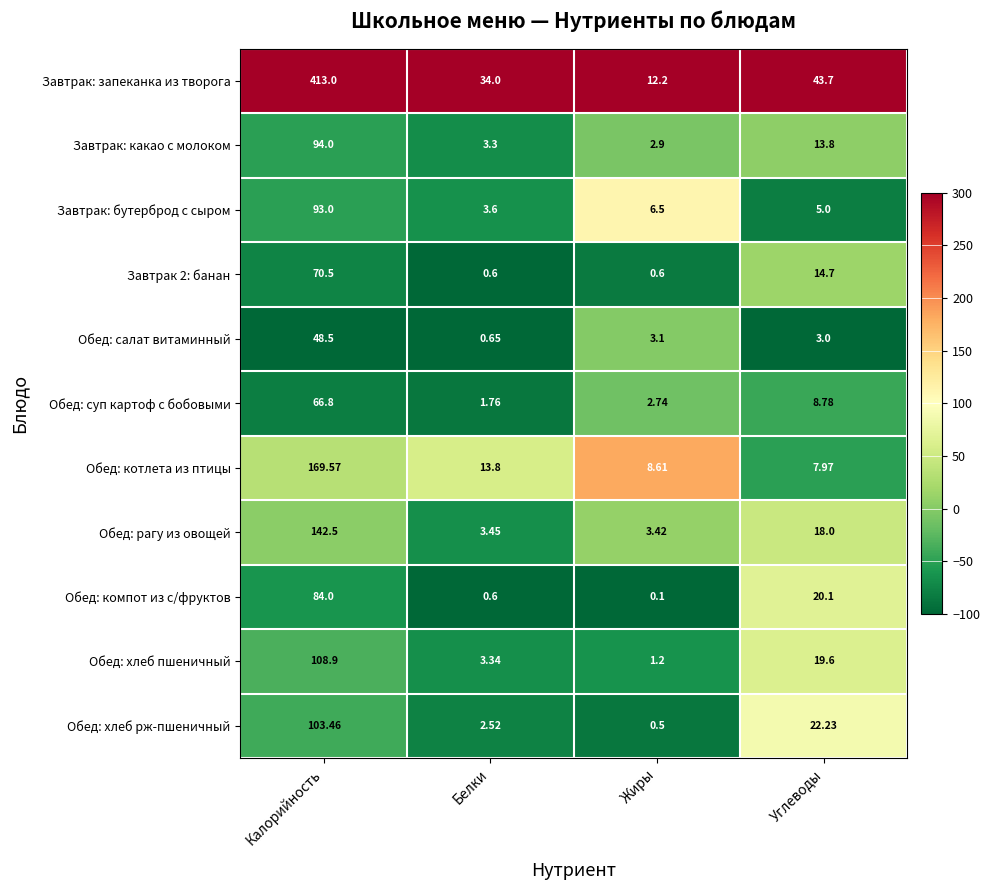

At which label is Завтрак 2: банан closest to 35?

Углеводы